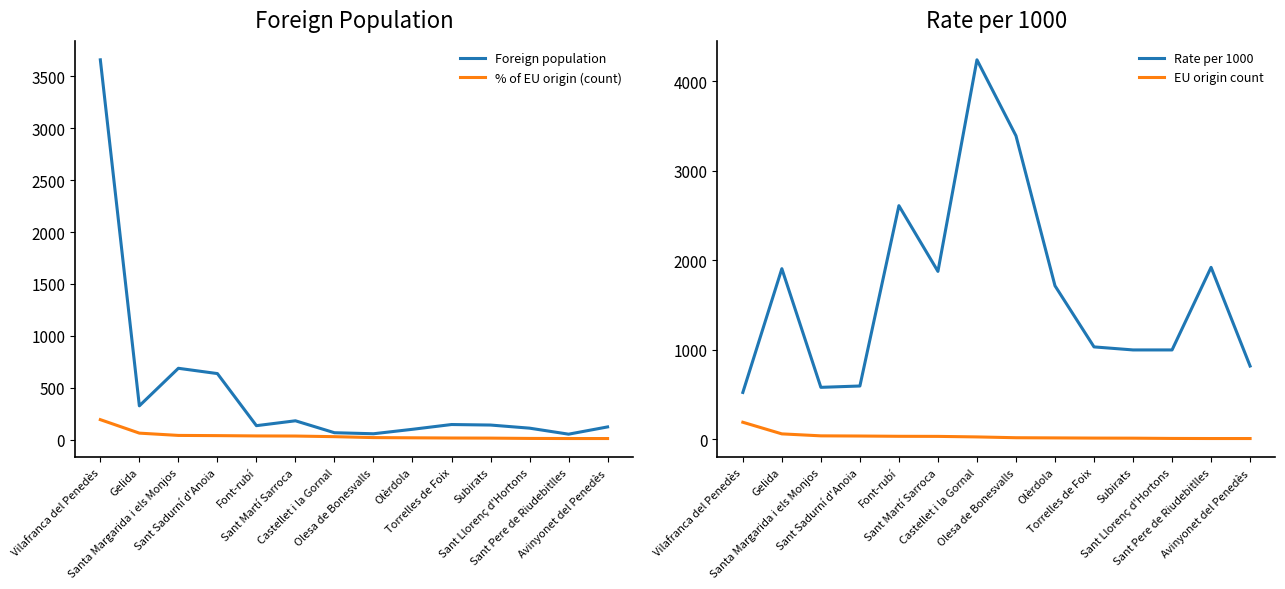

Which series has the largest total across all categories?

Rate per 1000